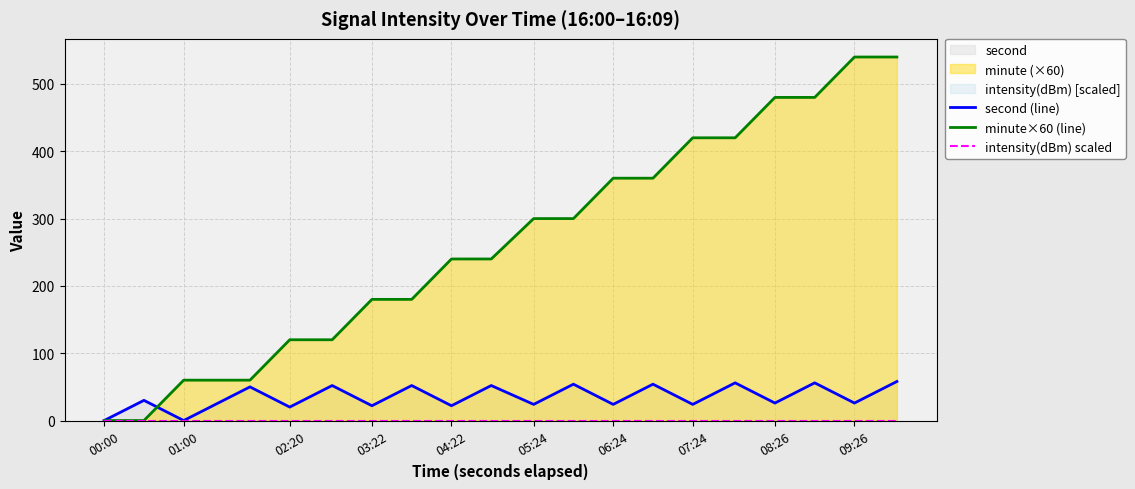

Rank the series by their maximum value, from highest to lowest.

minute×60 (line), second (line), intensity(dBm) scaled